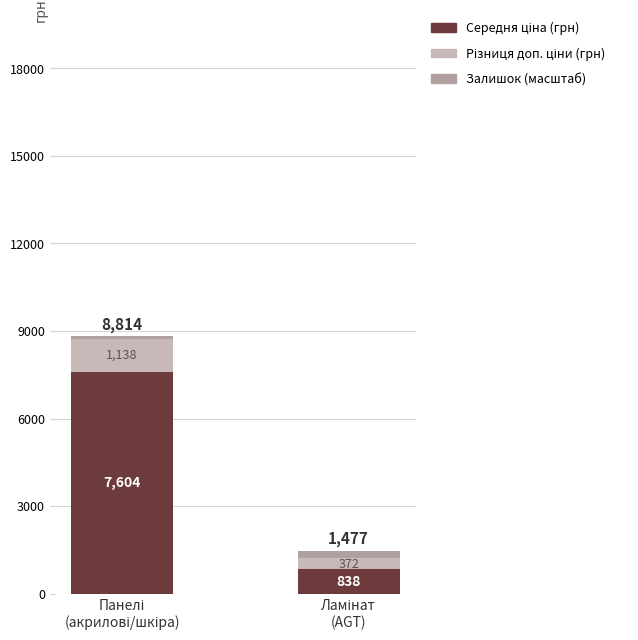

How many bars are there in total?

2